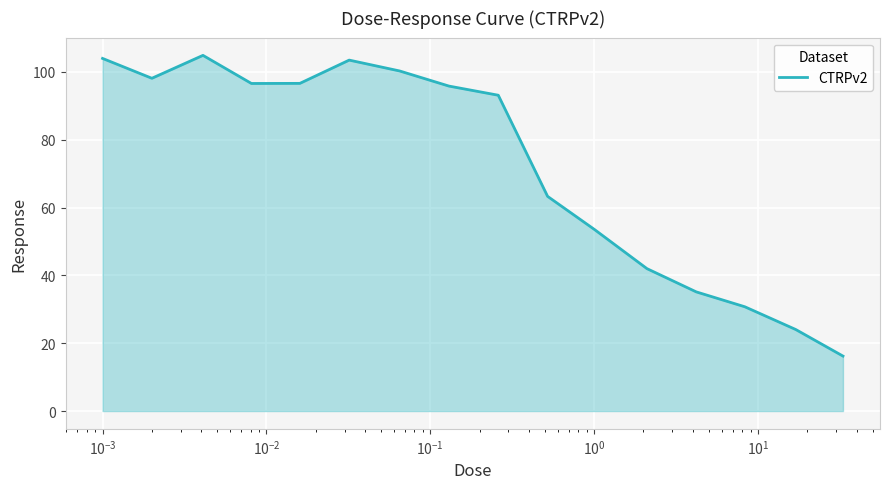

Count the number of categories in the chart.

16